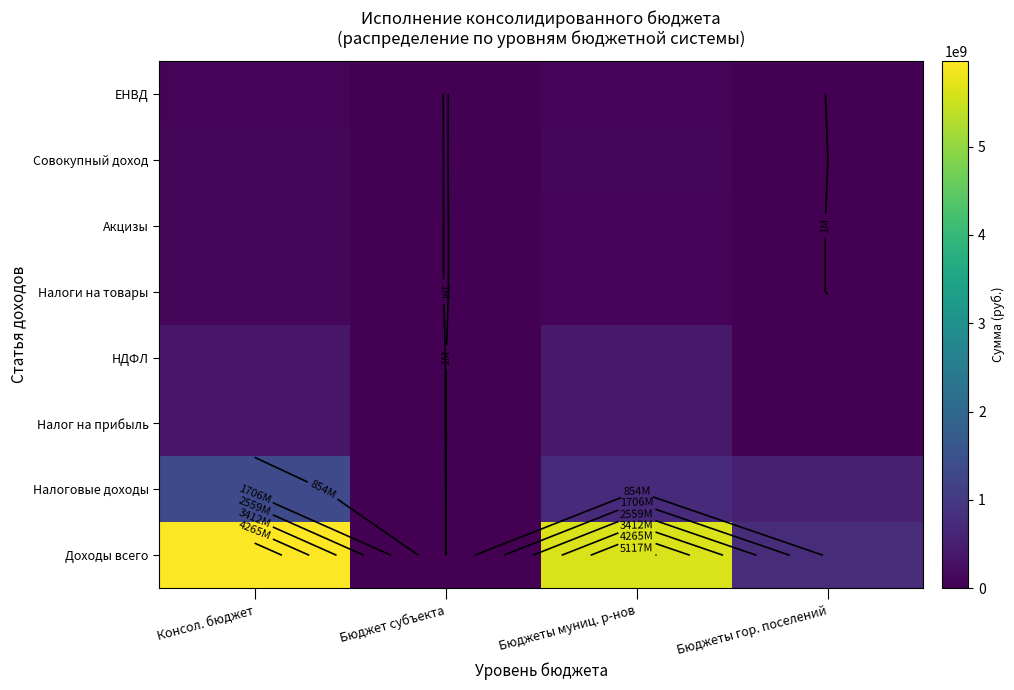

What is the difference between the maximum and minimum values in the Налоговые доходы series?

1332019871.4